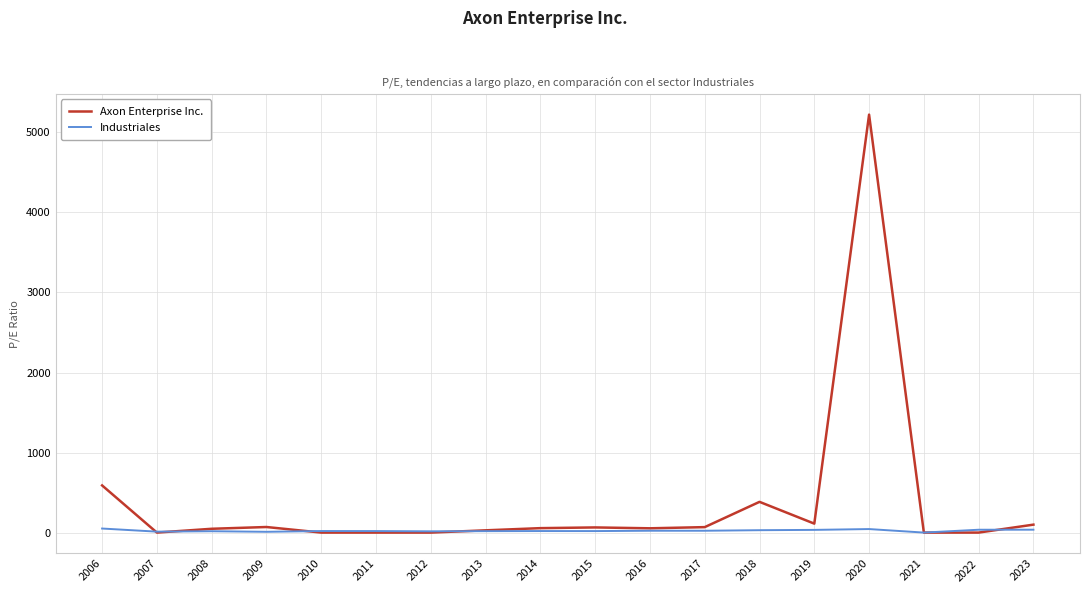

What is the maximum value for Industriales?

50.6